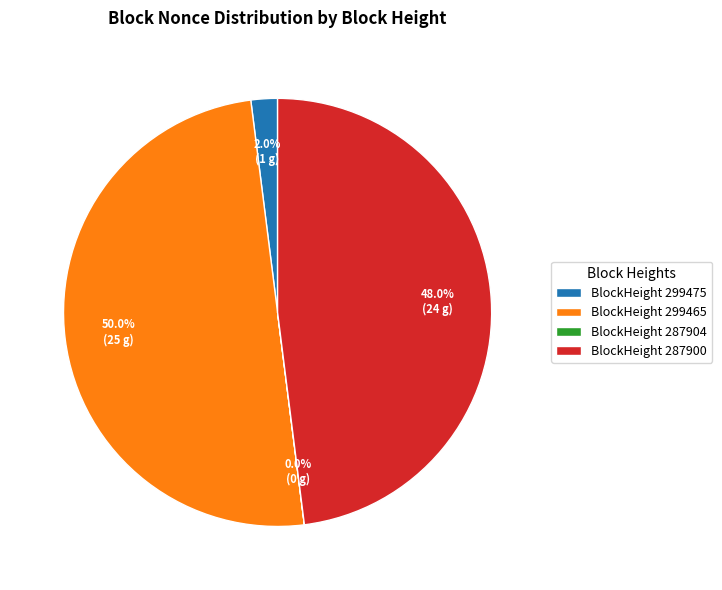

Which category has the biggest portion of the pie?

BlockHeight 299465